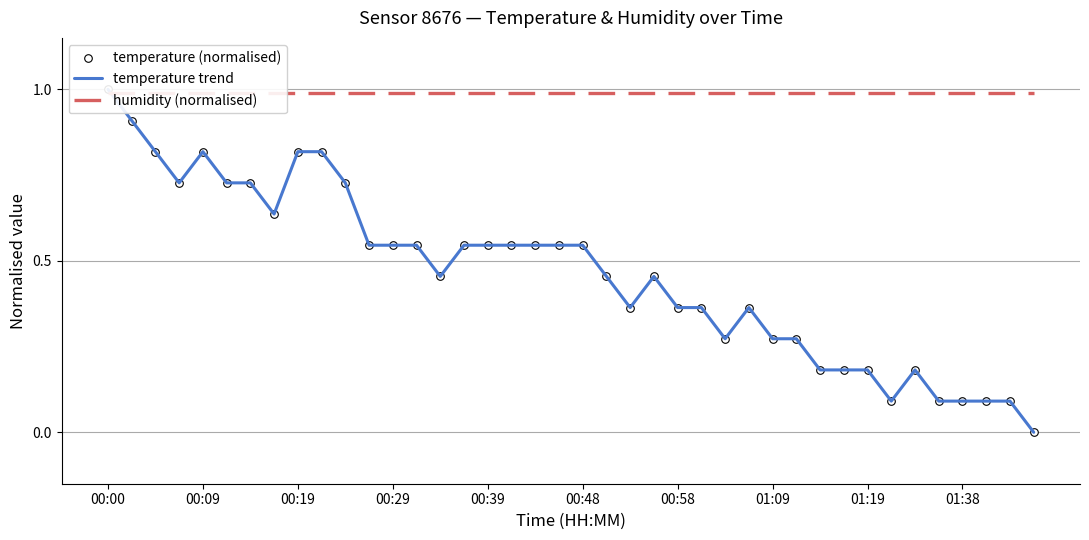

At which category is the sum across all series the highest?

00:00